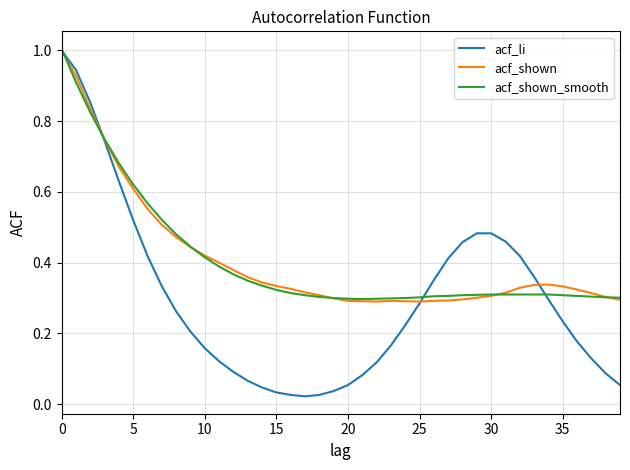

True or false: acf_shown has more than 0 points higher than both neighbors.

True